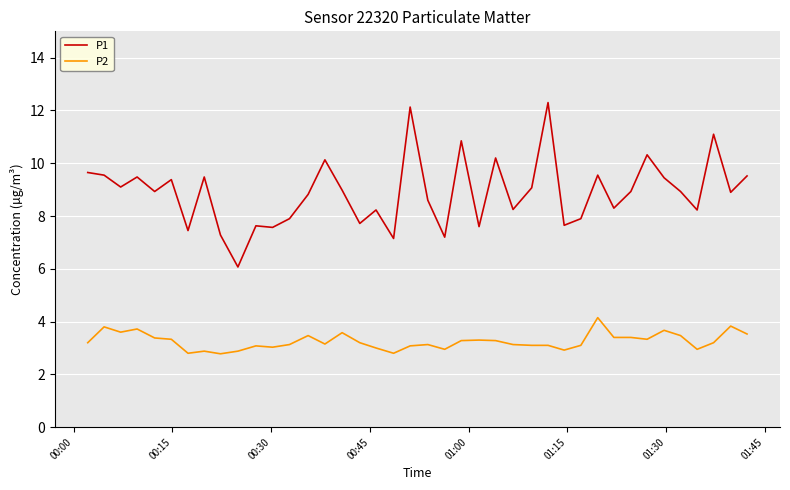

At how many categories does at least one series exceed 7?

39